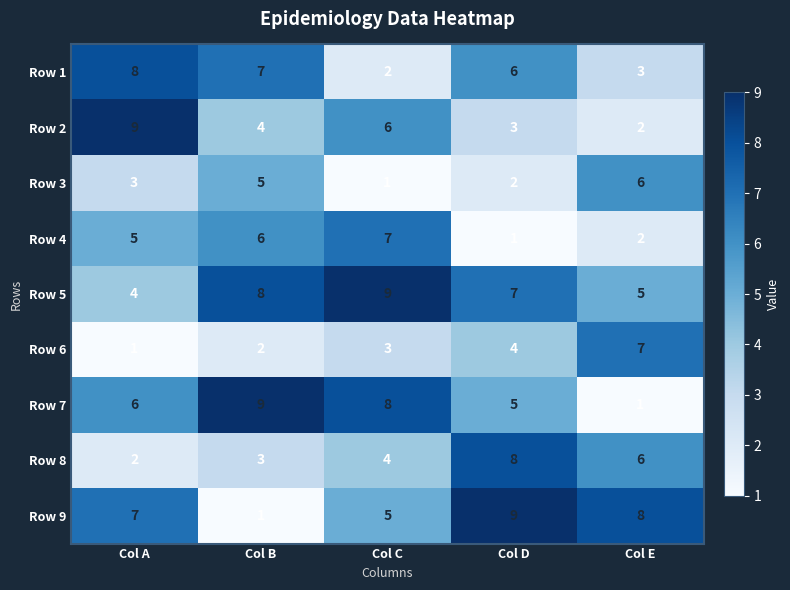

What is the difference between the maximum and second lowest values in the Row 1 series?

5